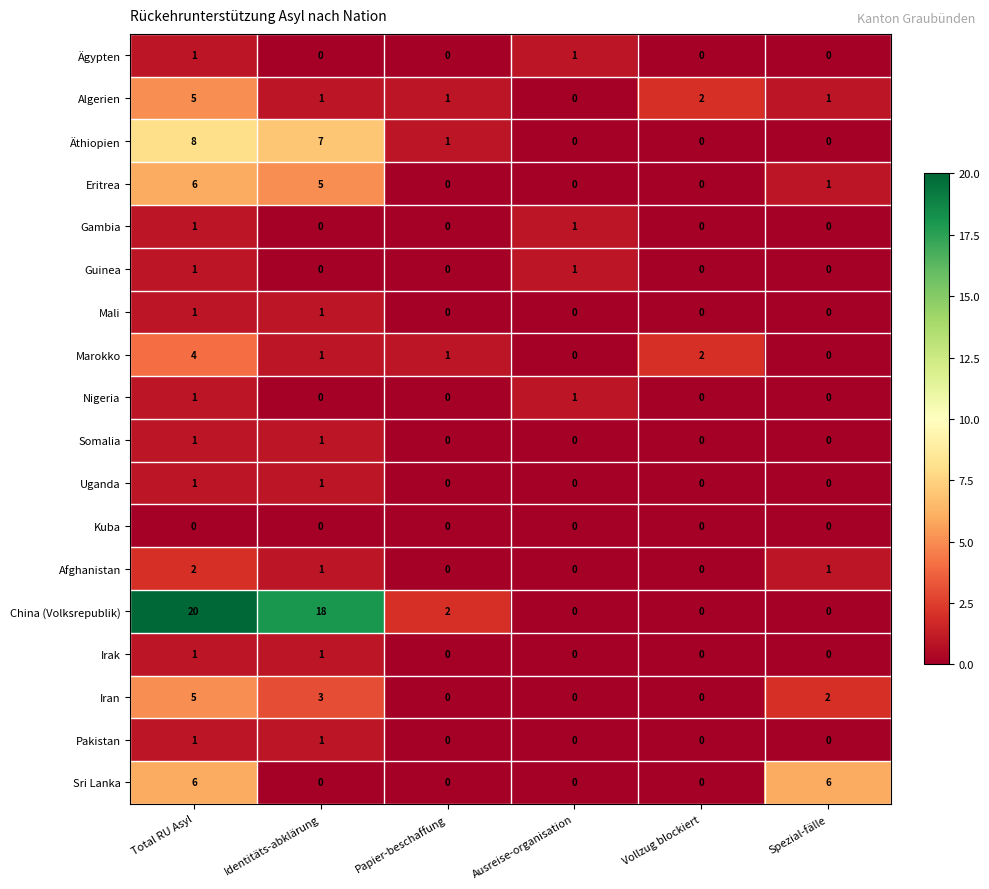

What is the total value across all series at Ausreise-organisation?

4